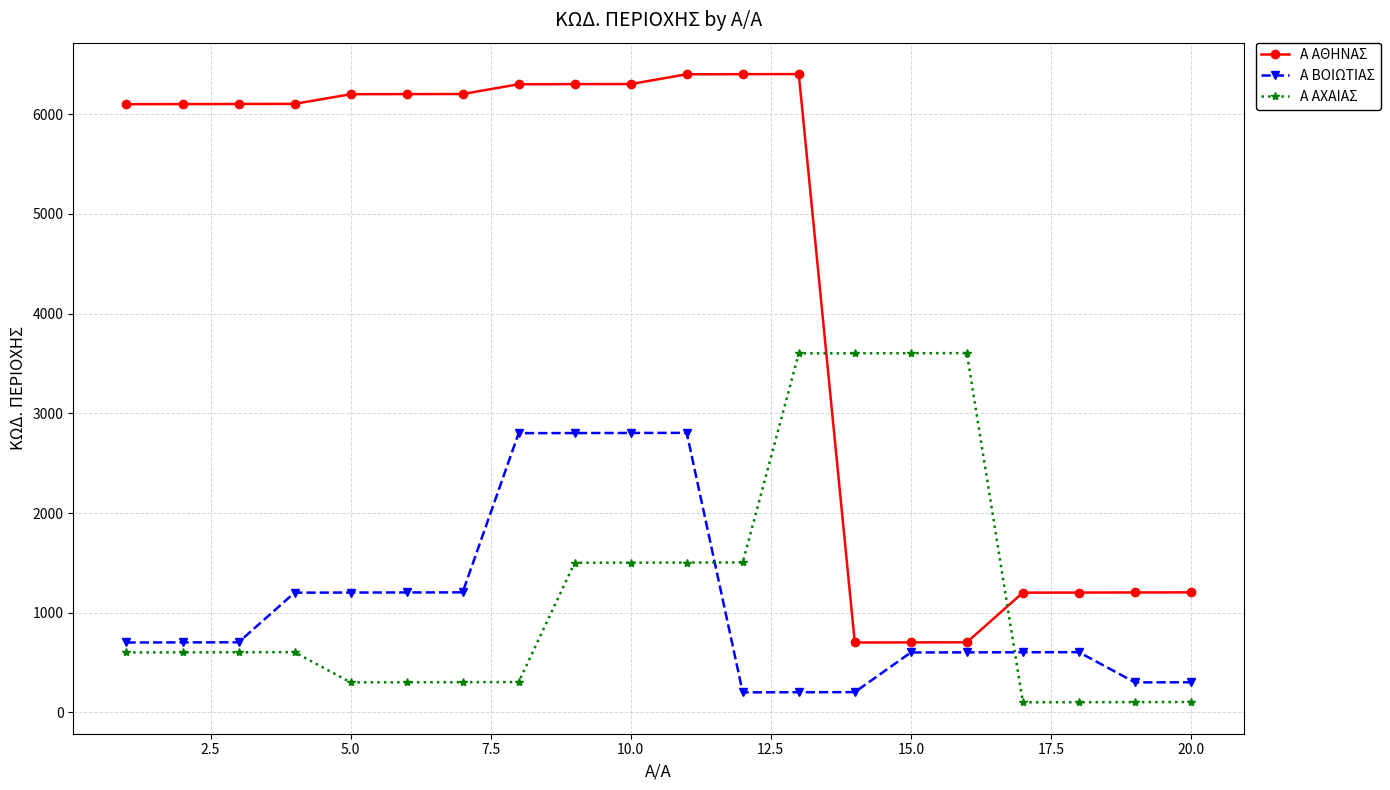

At how many categories does at least one series exceed 880?

20